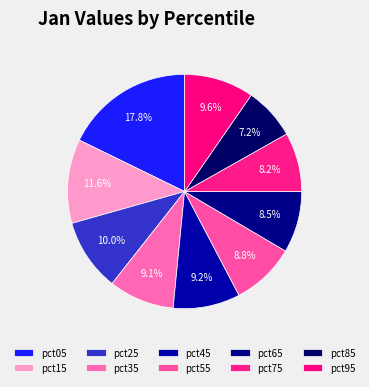

To the nearest percent, what is the average slice percentage?

10%